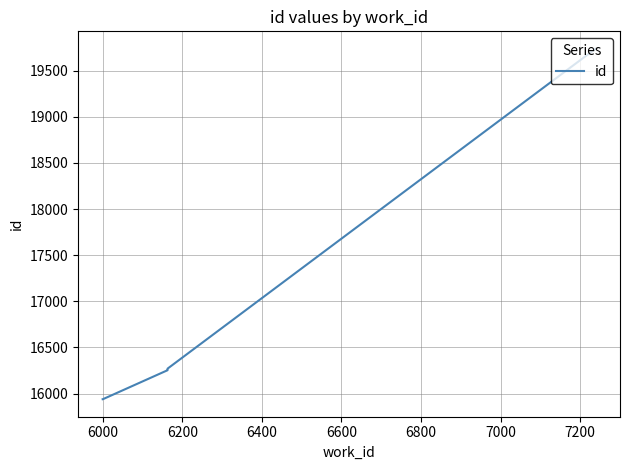

The chart shows a value of 4167 at 6800. True or false?

False